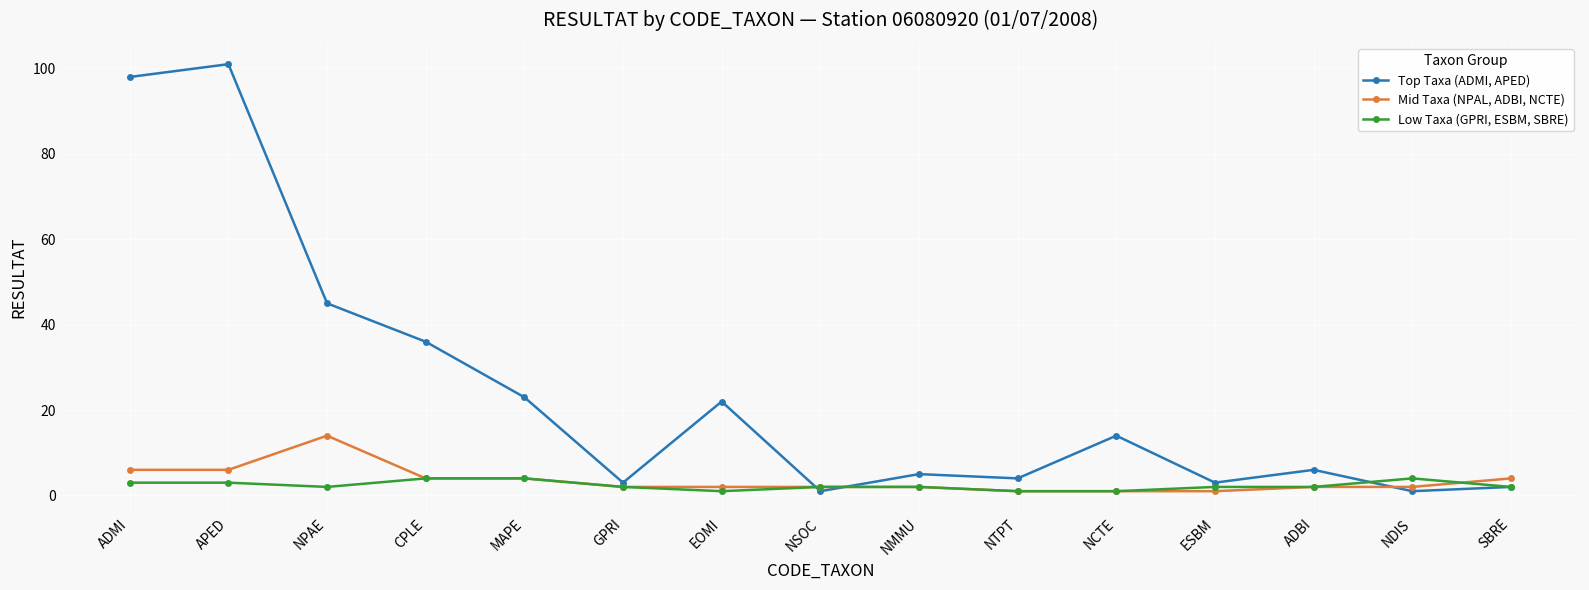

Is it true that Mid Taxa (NPAL, ADBI, NCTE) equals 10 at APED?

False